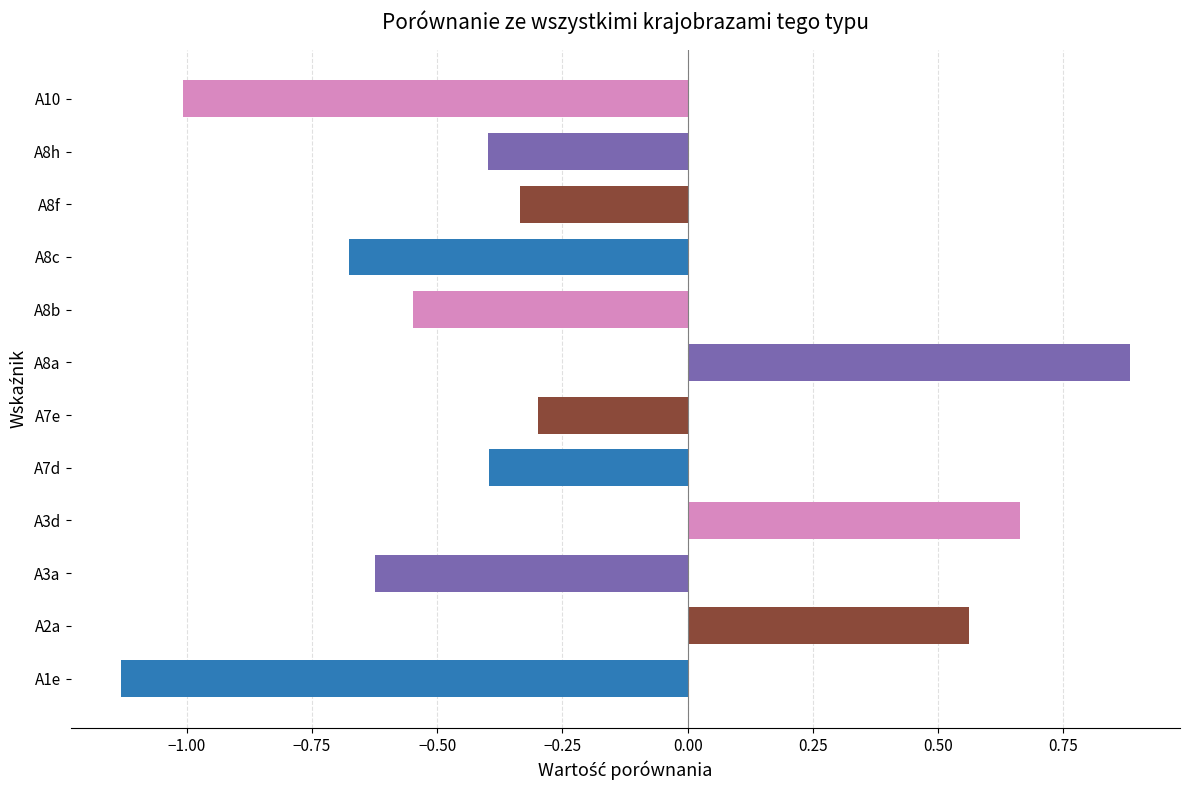

Which category has the lowest value across all series?

A1e